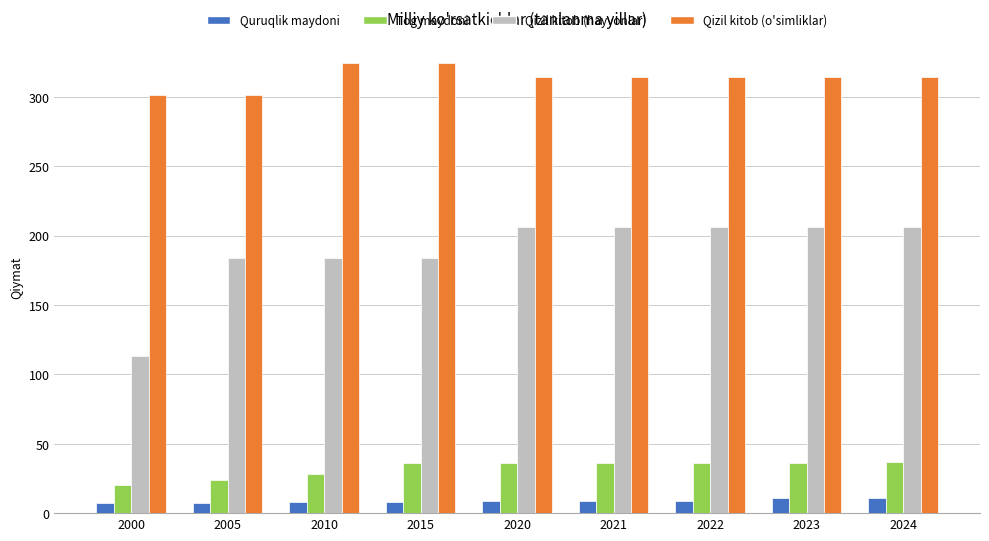

What are all the series names shown in the legend?

Quruqlik maydoni, Tog maydoni, Qizil kitob (hayvonlar), Qizil kitob (o'simliklar)